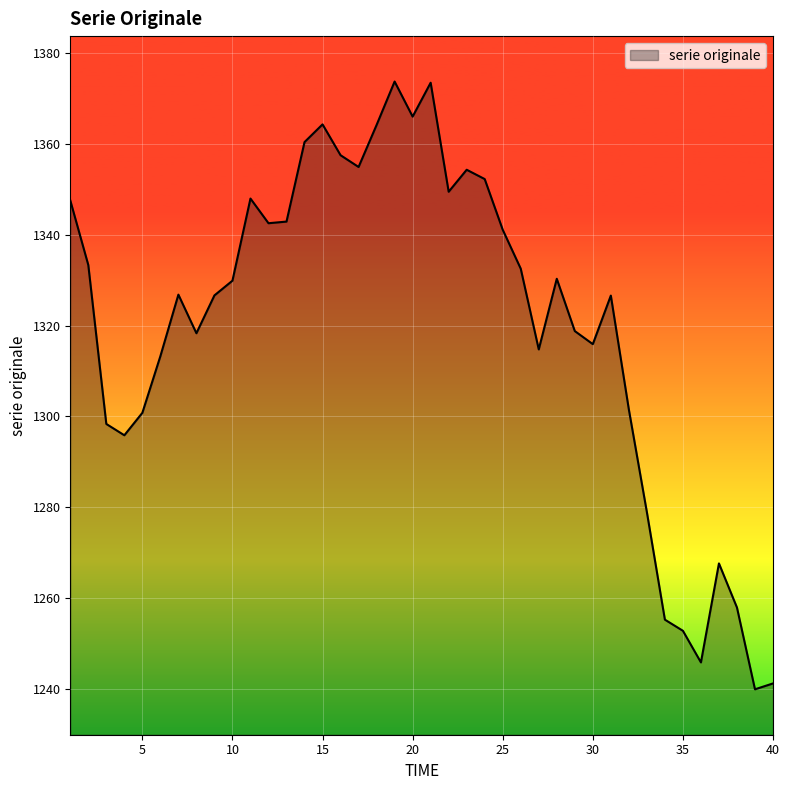

What is the difference between the maximum and minimum values?

133.8